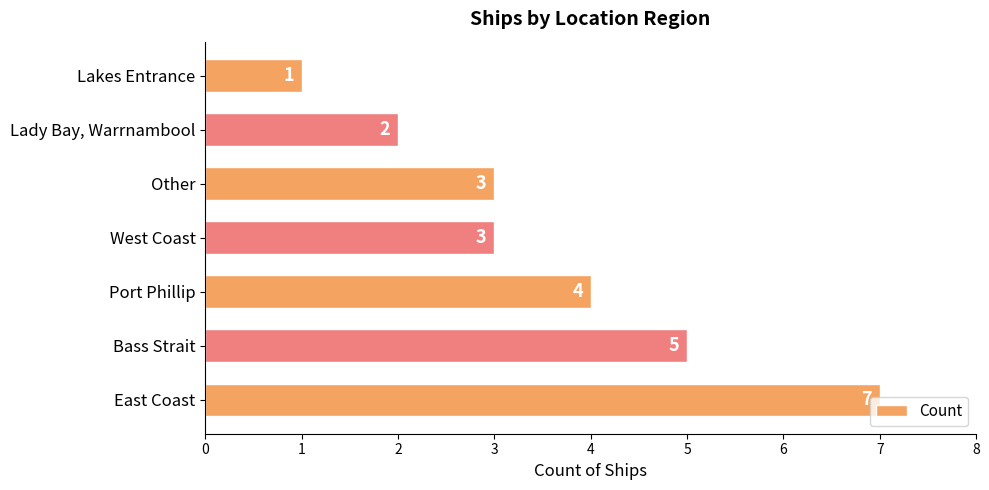

What is the greatest value displayed?

7